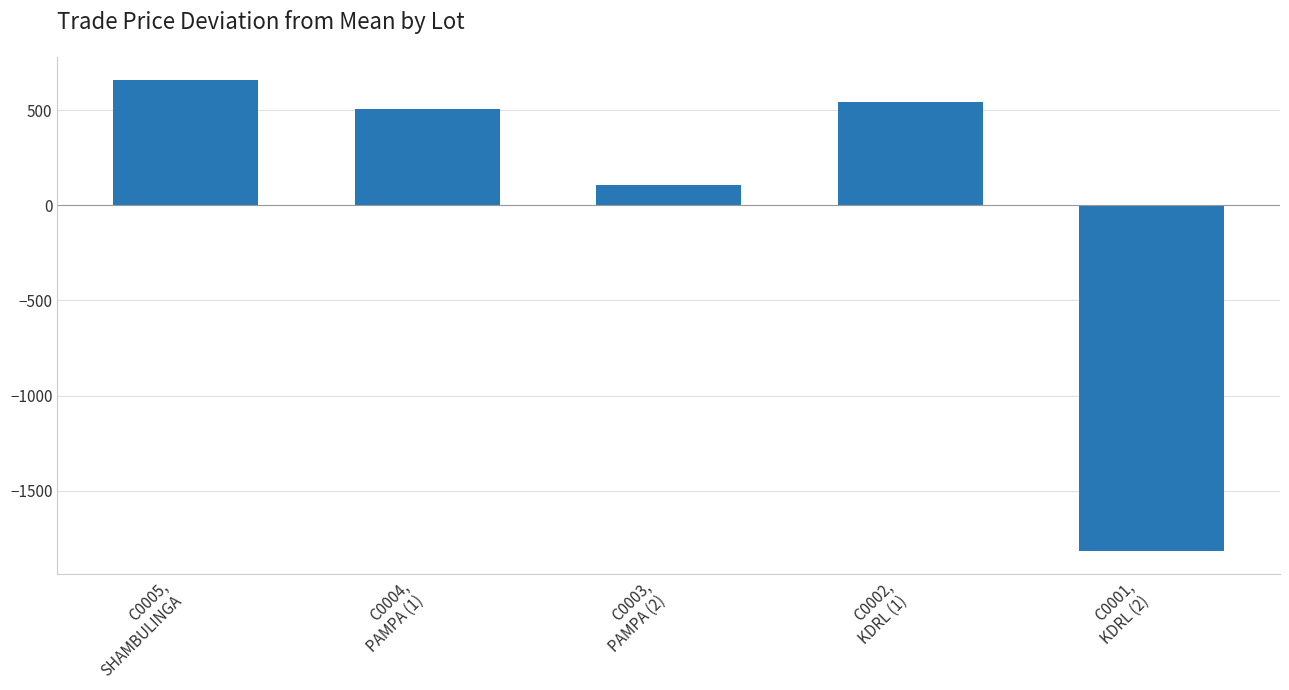

How many categories are shown in the chart?

5